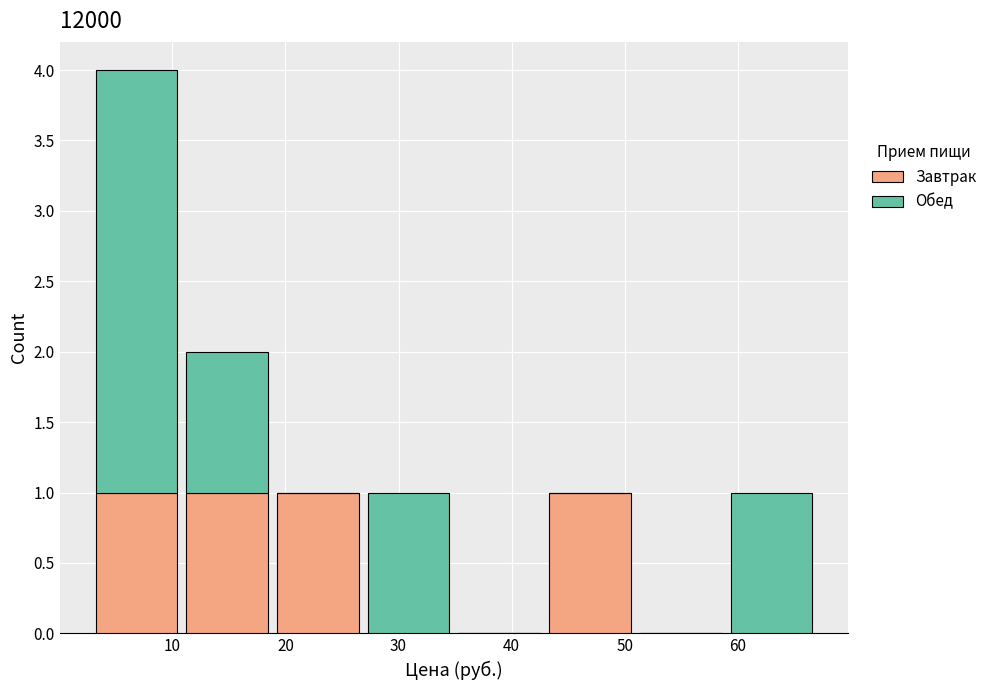

Reading left to right, transcribe this chart: for each stacked bar, give the range it covers on the x-axis and its total height. Neither the bar edges nor the heights are printed on the chart, so give them approximately, as read against the axes.

3 to 11: 4
11 to 19: 2
19 to 27: 1
27 to 35: 1
35 to 43: 0
43 to 51: 1
51 to 59: 0
59 to 67: 1